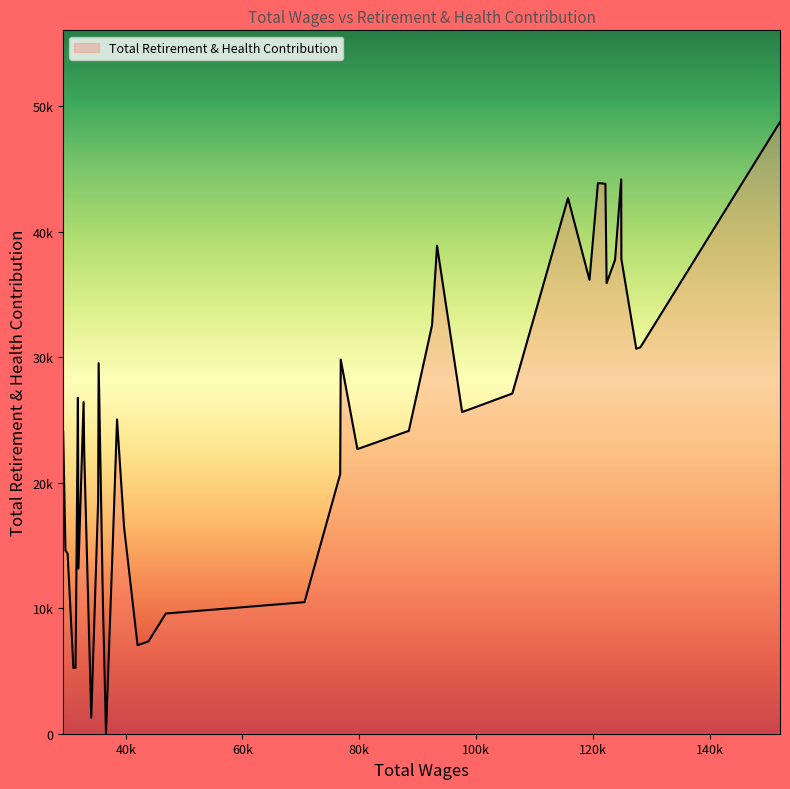

Does the chart have visible grid lines?

No